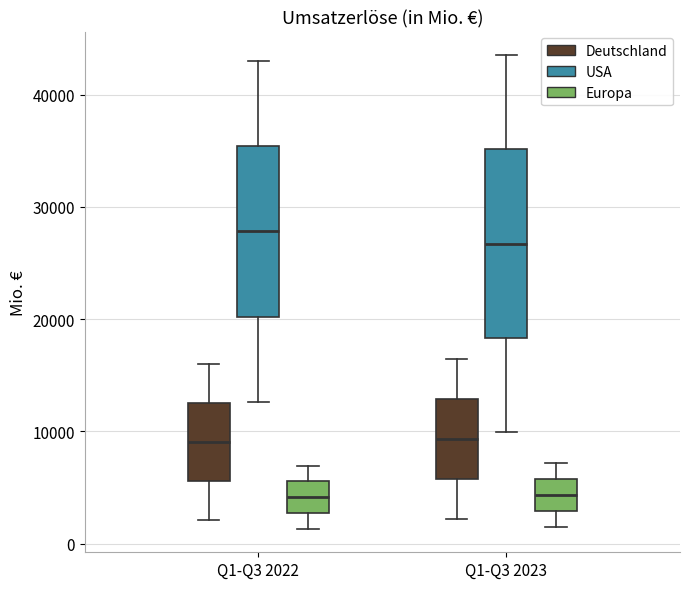

Where is the upper edge of the box for Q1-Q3 2022 (USA) on the y-axis? The values are not printed on the chart, so give them approximately, as read against the axis.

35000